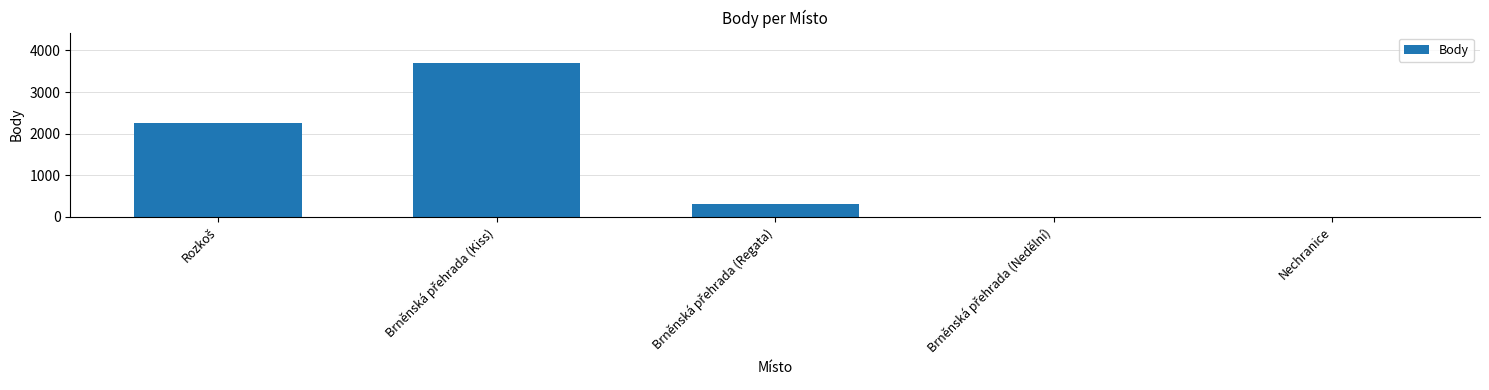

What is the maximum value shown in the chart?

3689